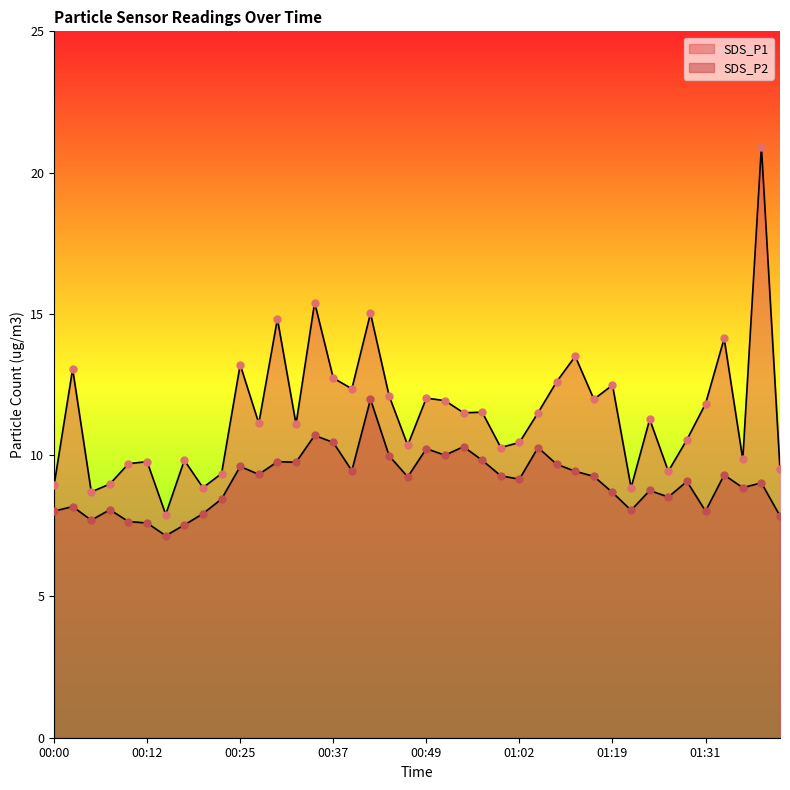

Which series has the largest total across all categories?

SDS_P1